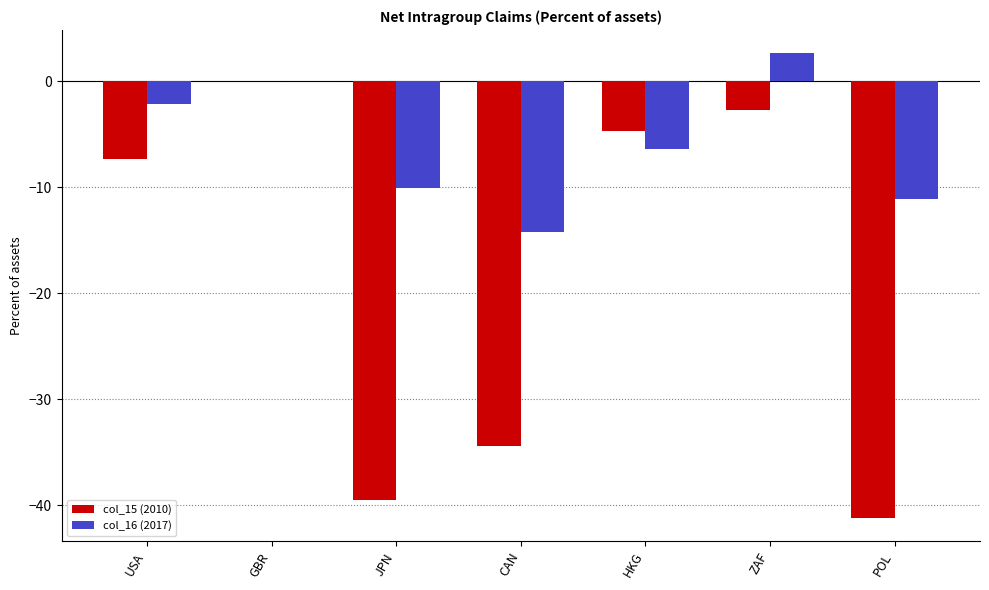

Is the value of col_16 (2017) at USA greater than the value of col_15 (2010) at JPN?

Yes